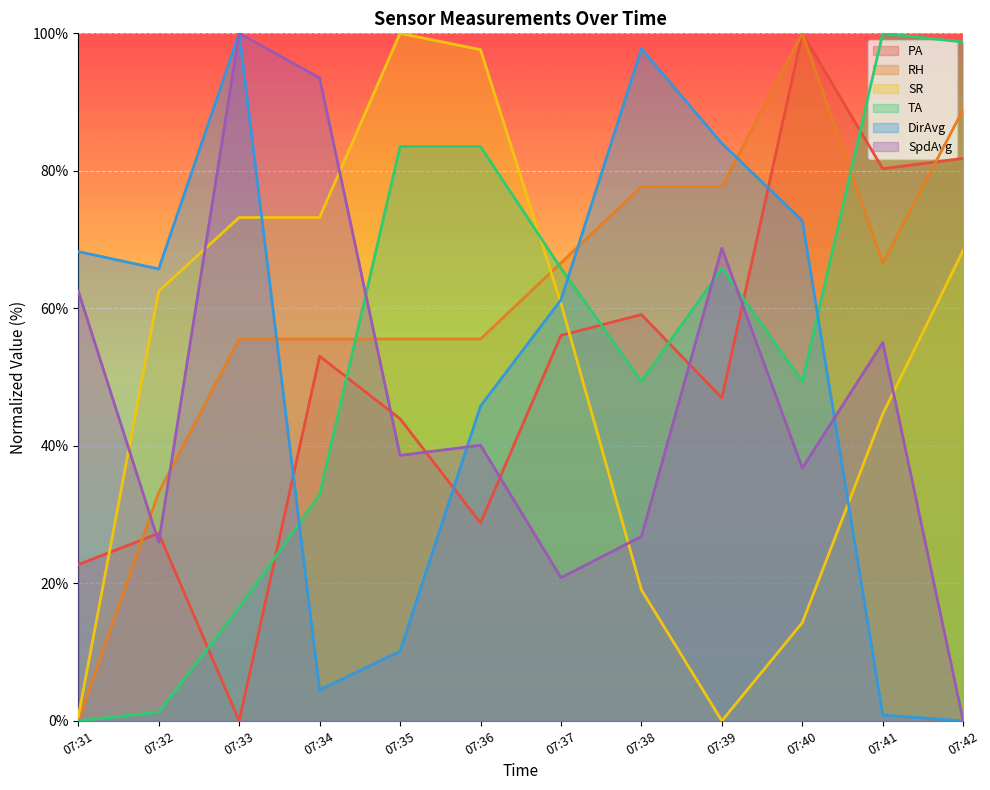

True or false: DirAvg and SpdAvg intersect in this chart.

True